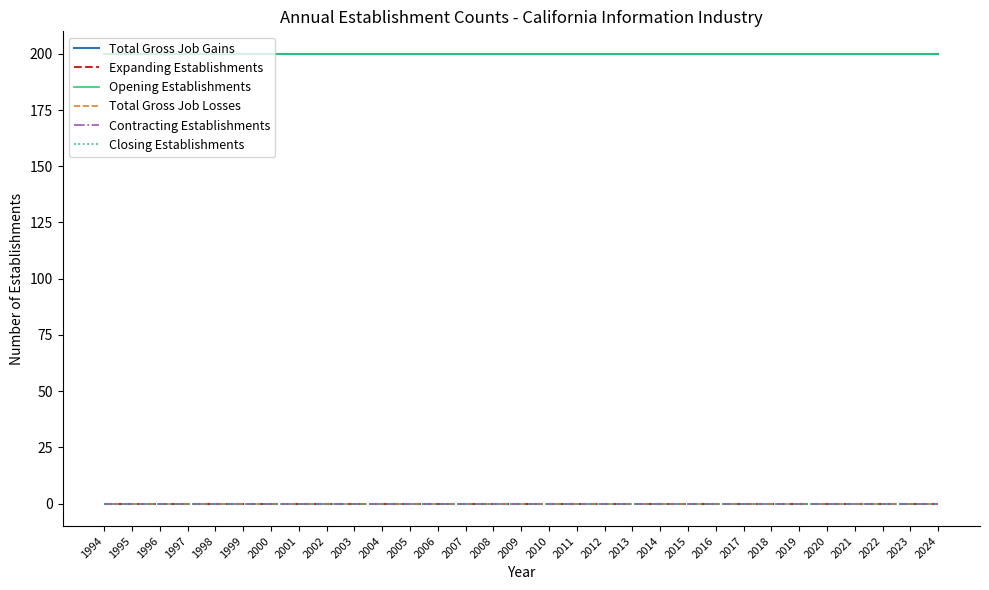

What is the value of the Total Gross Job Gains point at the 3rd from the left?

200